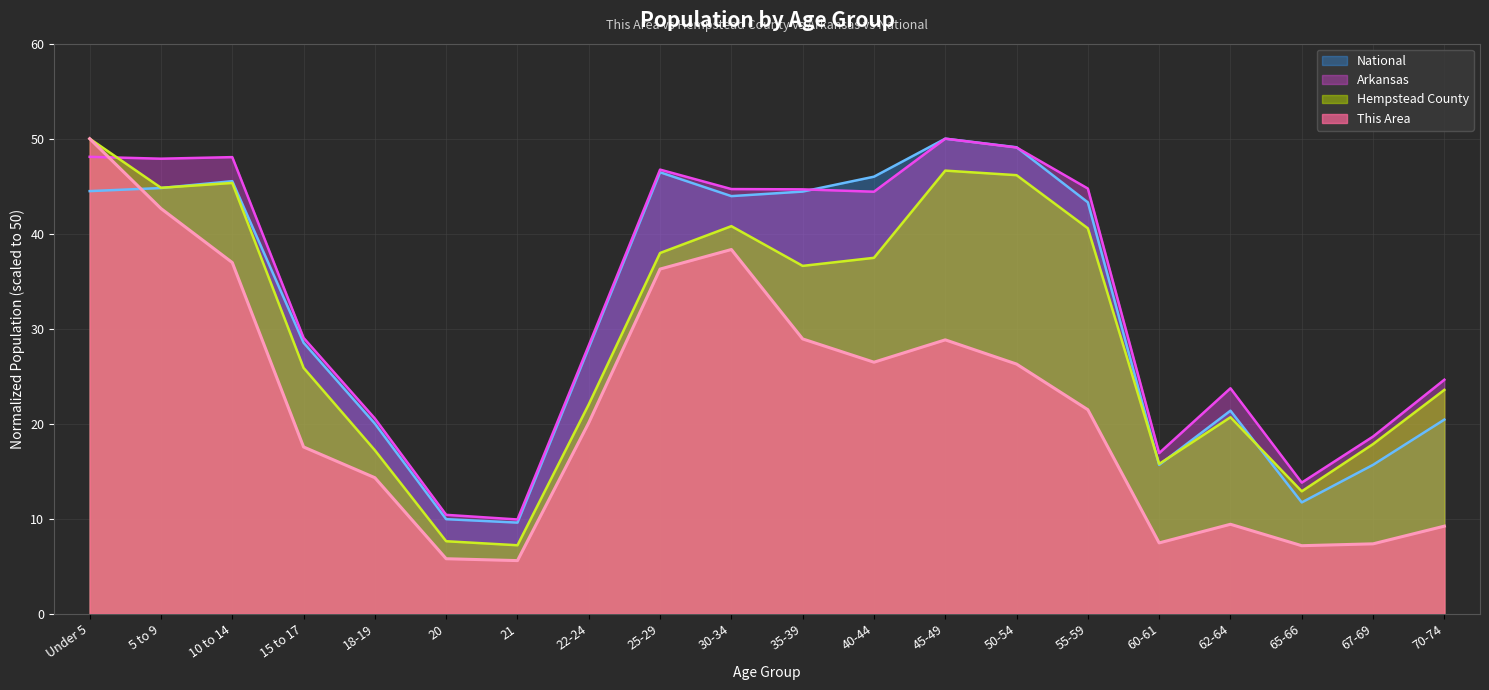

Which series has the largest total across all categories?

Arkansas